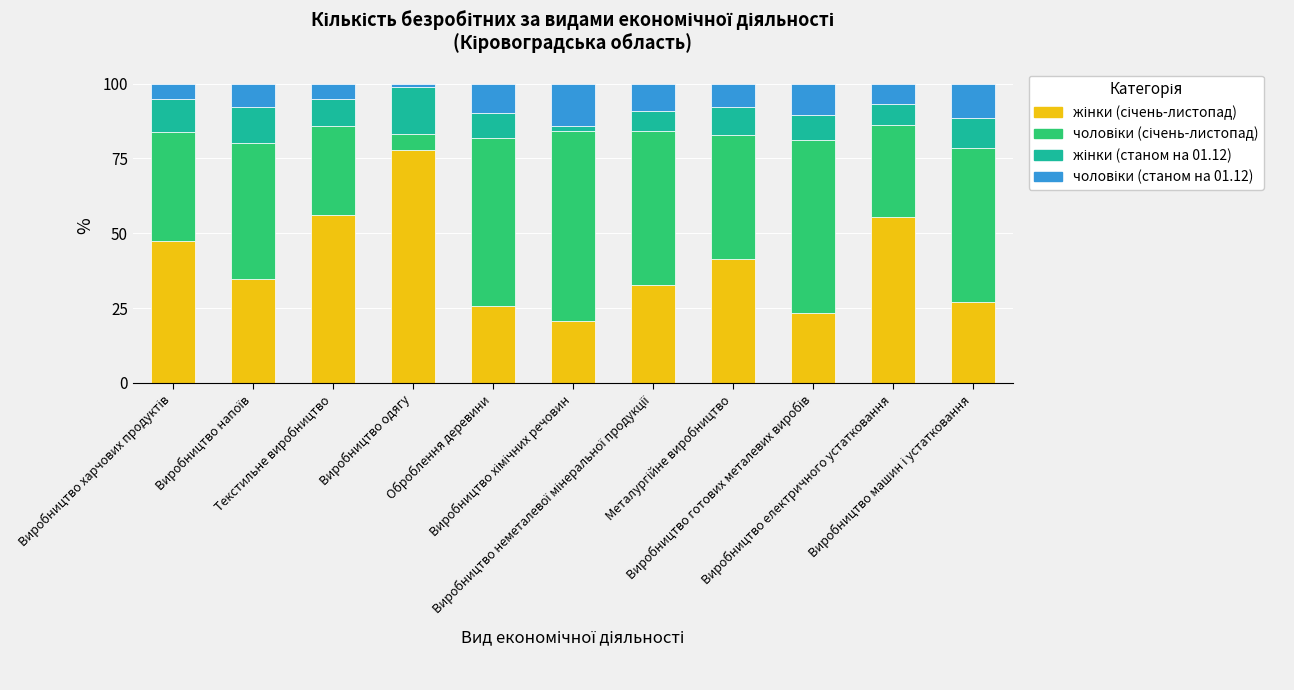

What is the label of the 9th bar from the left?

Виробництво готових металевих виробів